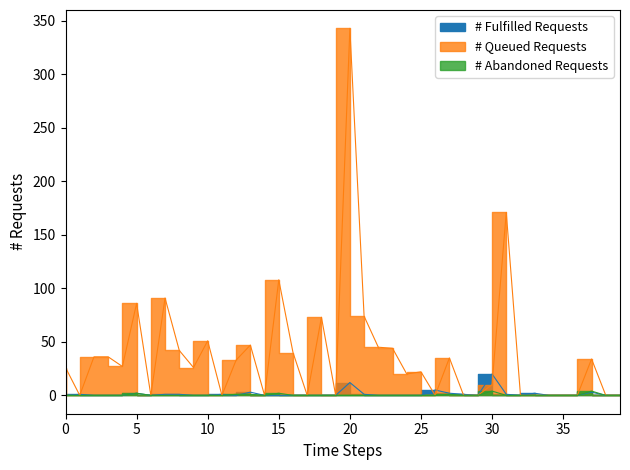

How many series are shown in this chart?

3